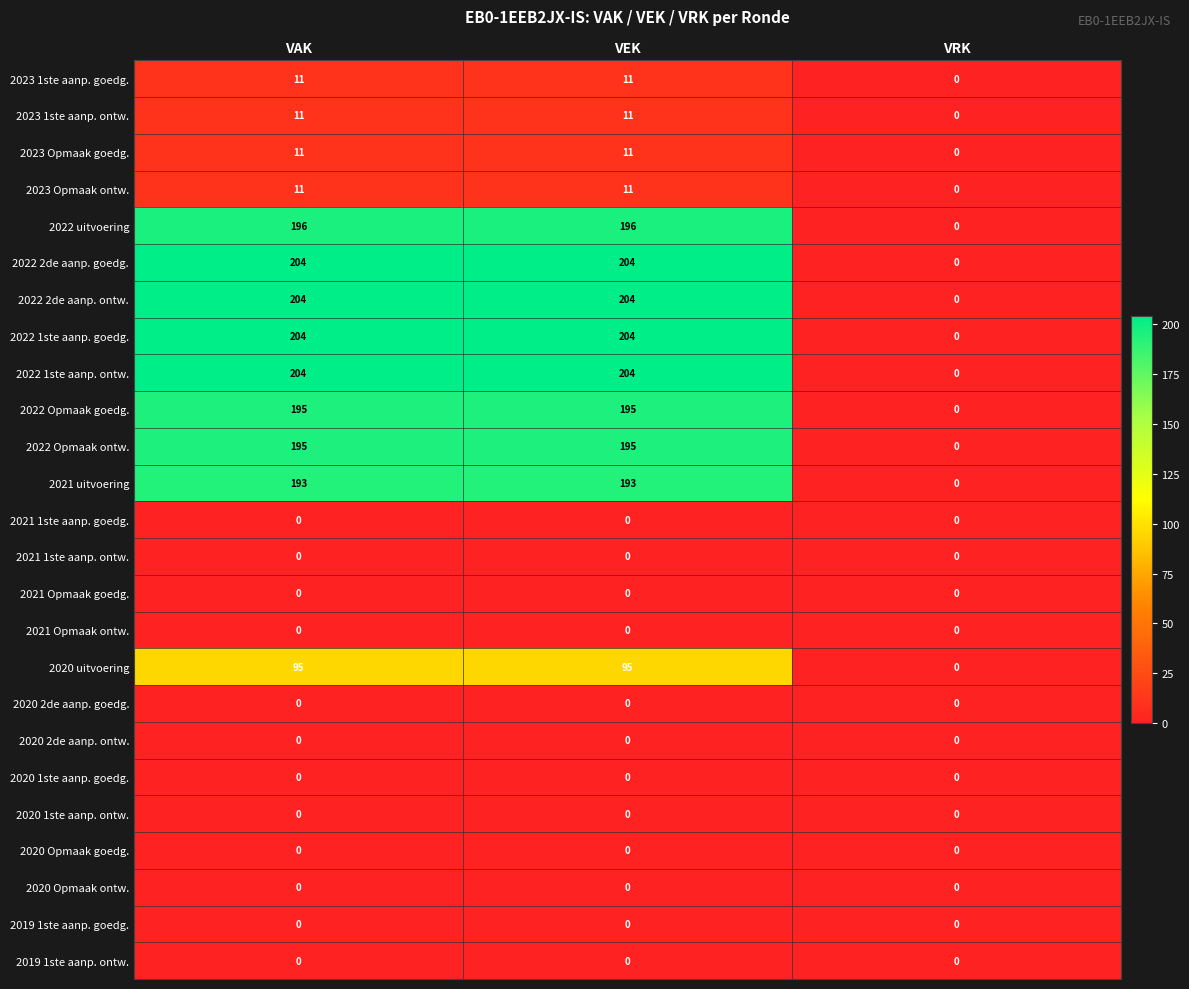

What is the spread (max minus min) of values at VEK?

204